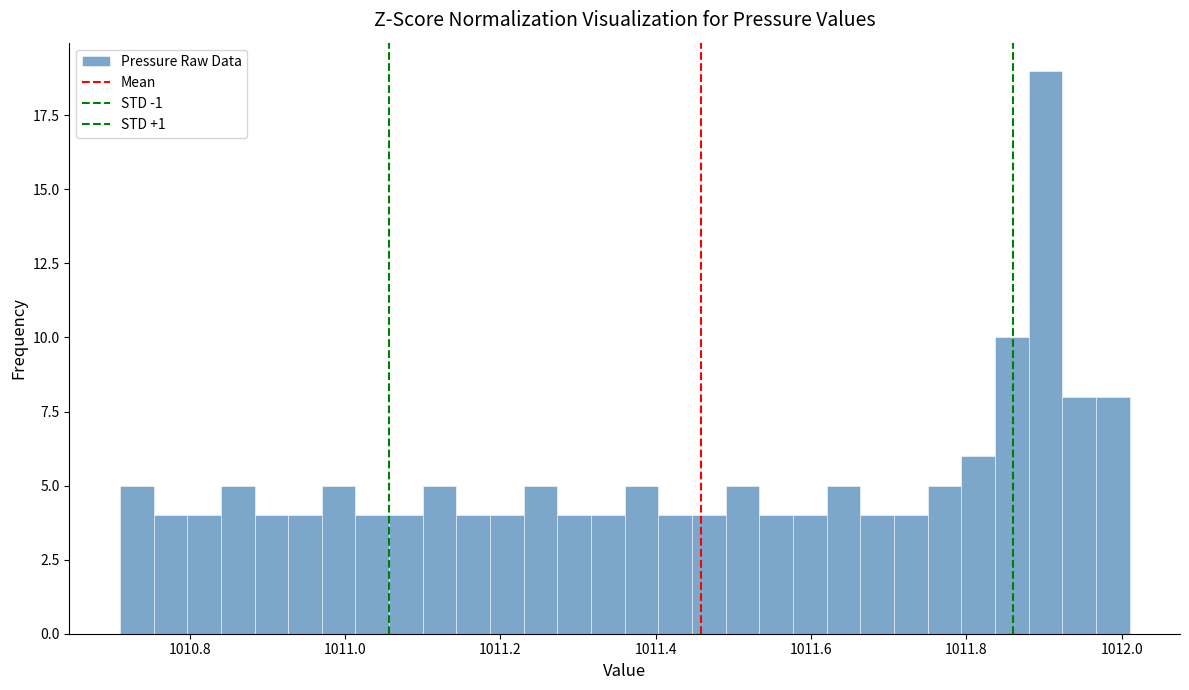

Around what value on the x-axis is the tallest bar? Give the approximate position of its centre, as read against the axis.

1011.90